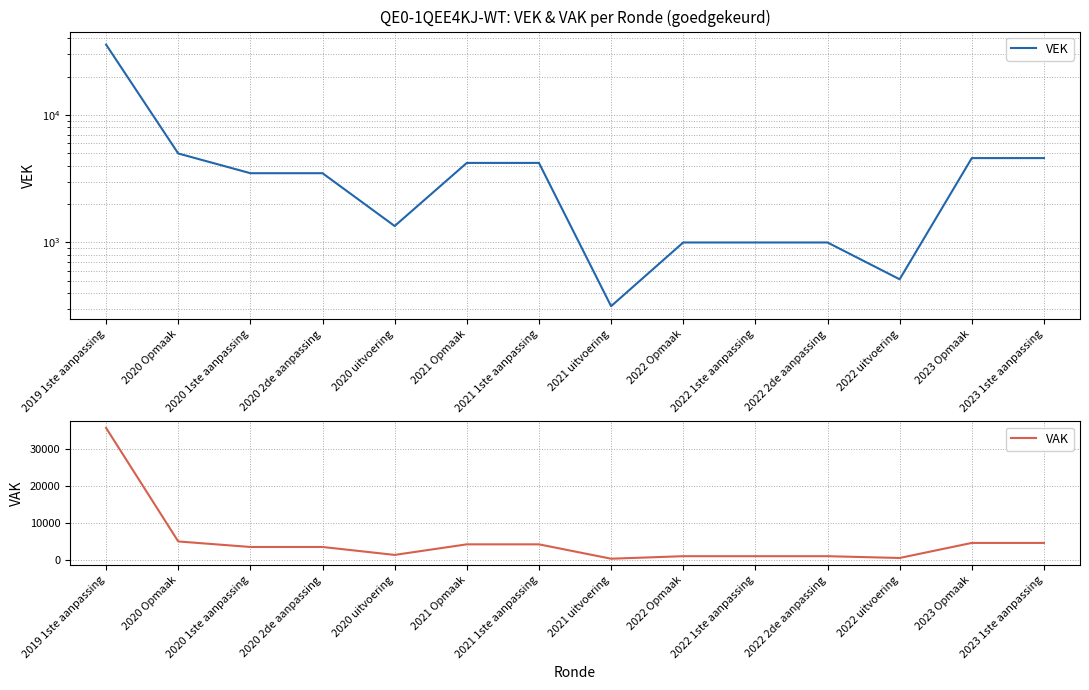

What is the difference between the maximum and minimum values in the VEK series?

35484